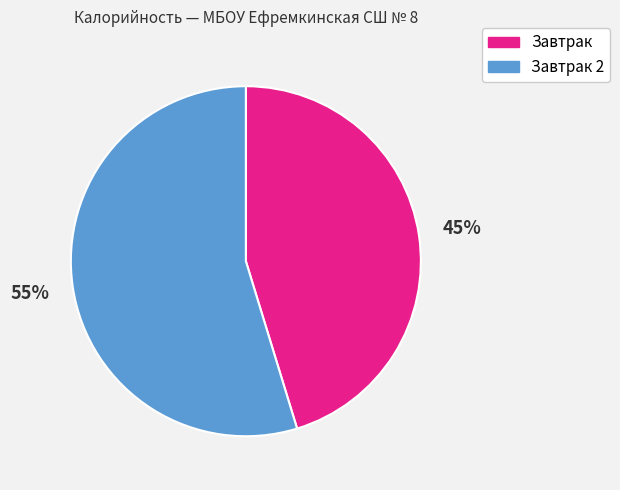

Between Завтрак 2 and Завтрак, which is larger?

Завтрак 2